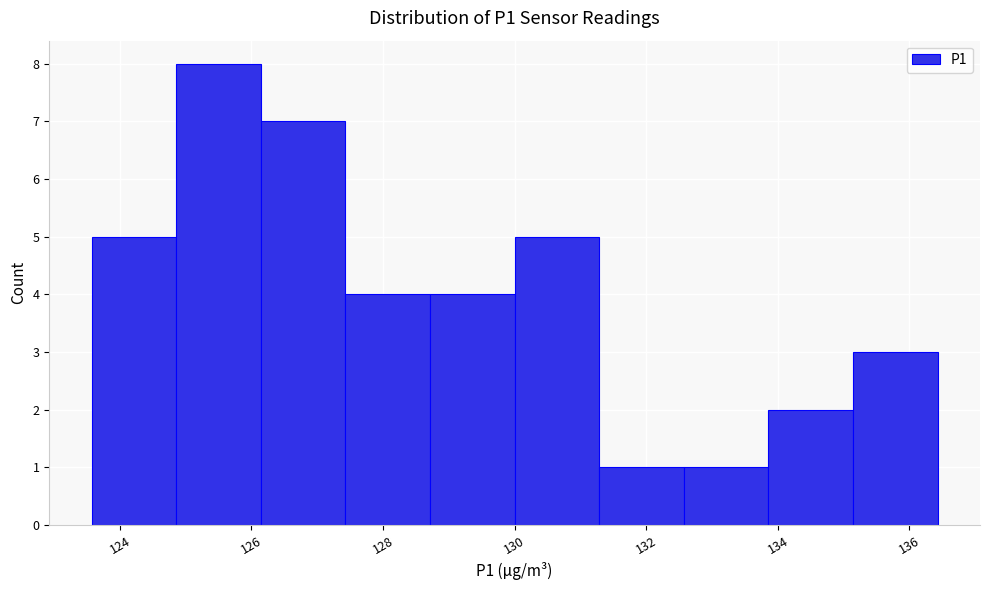

How tall is the bar that spans 124.8 to 126.2 on the x-axis? Neither the bar edges nor the heights are printed on the chart, so give them approximately, as read against the axes.

8